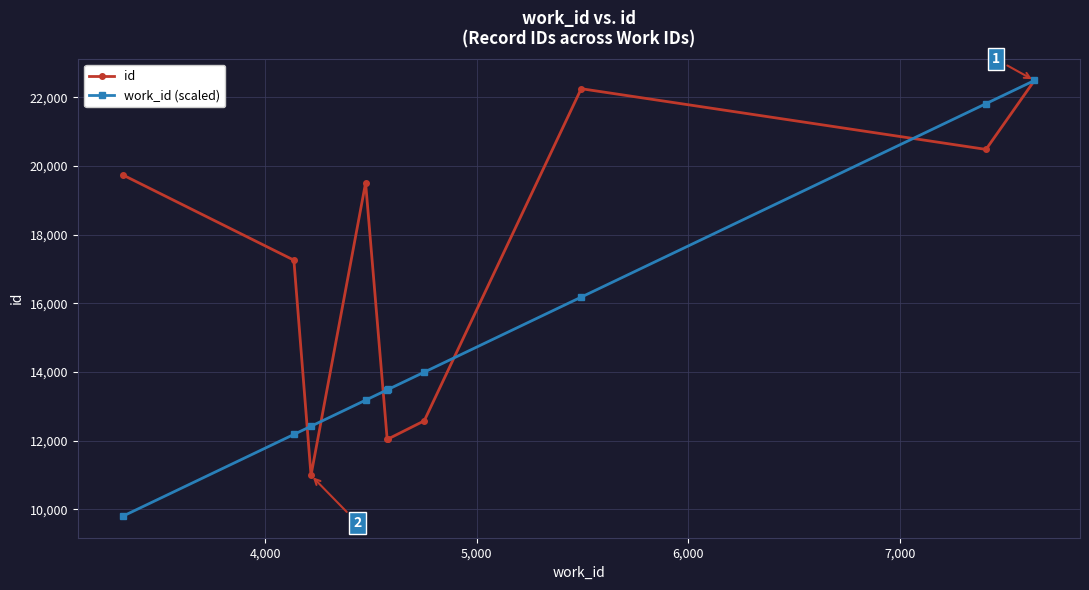

List the series in order of their overall mean, lowest first.

work_id (scaled), id